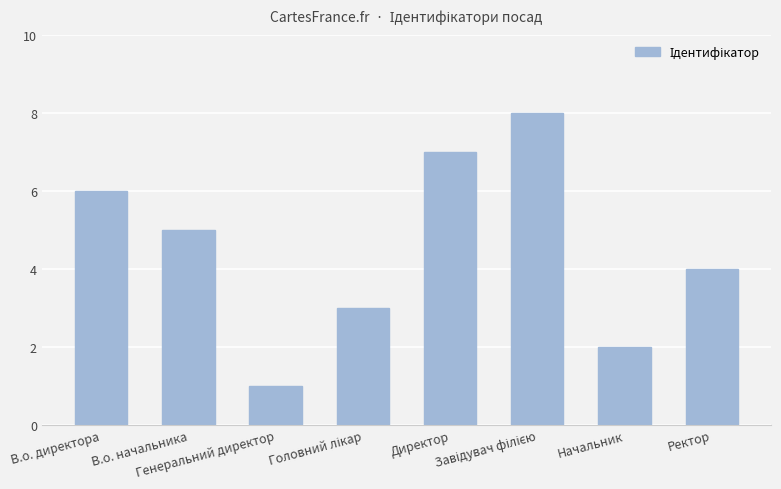

Does the chart contain stacked bars?

No